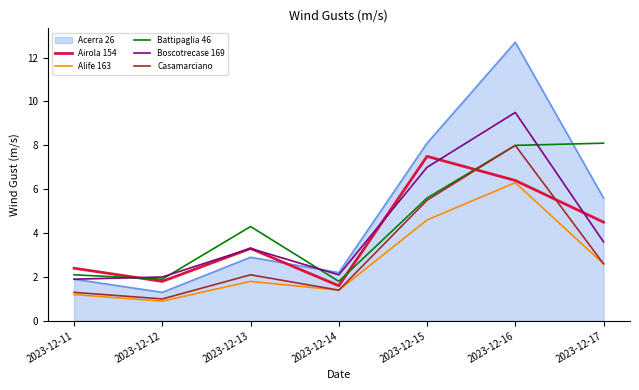

True or false: Airola 154 has more than 2 interior local peaks.

False